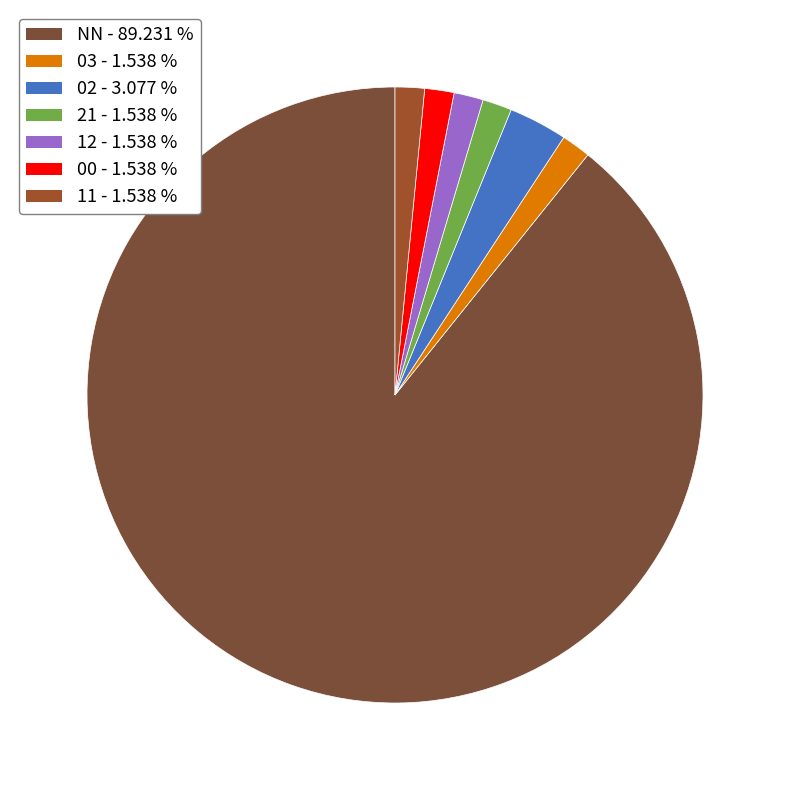

Combined, what portion of the pie is 11 and 02?

4.6%